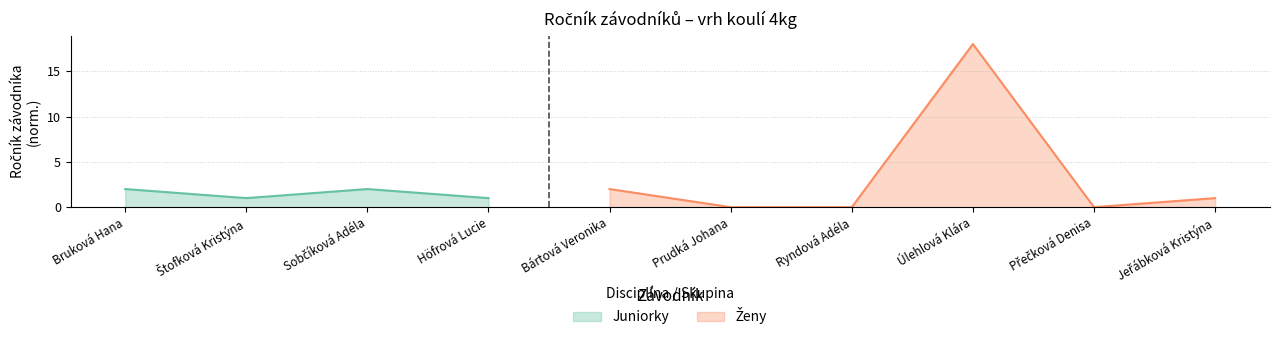

What is the average value?

2